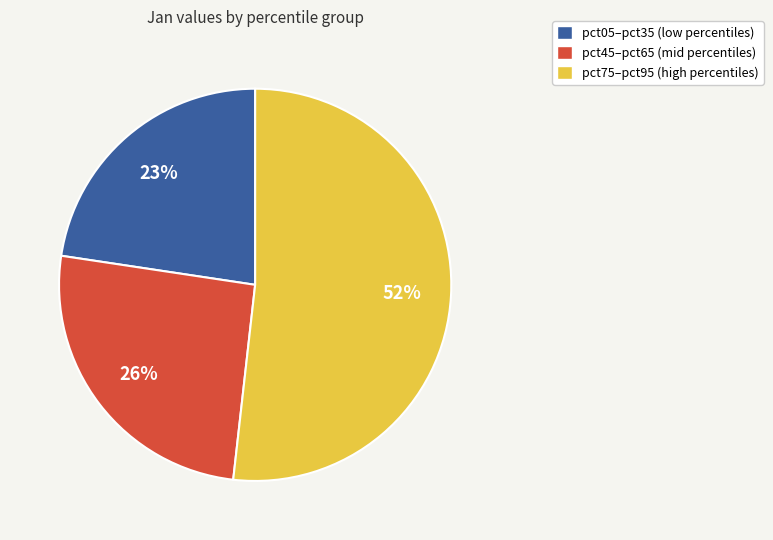

To the nearest percent, what is the difference between the largest and smallest slice percentages?

29%